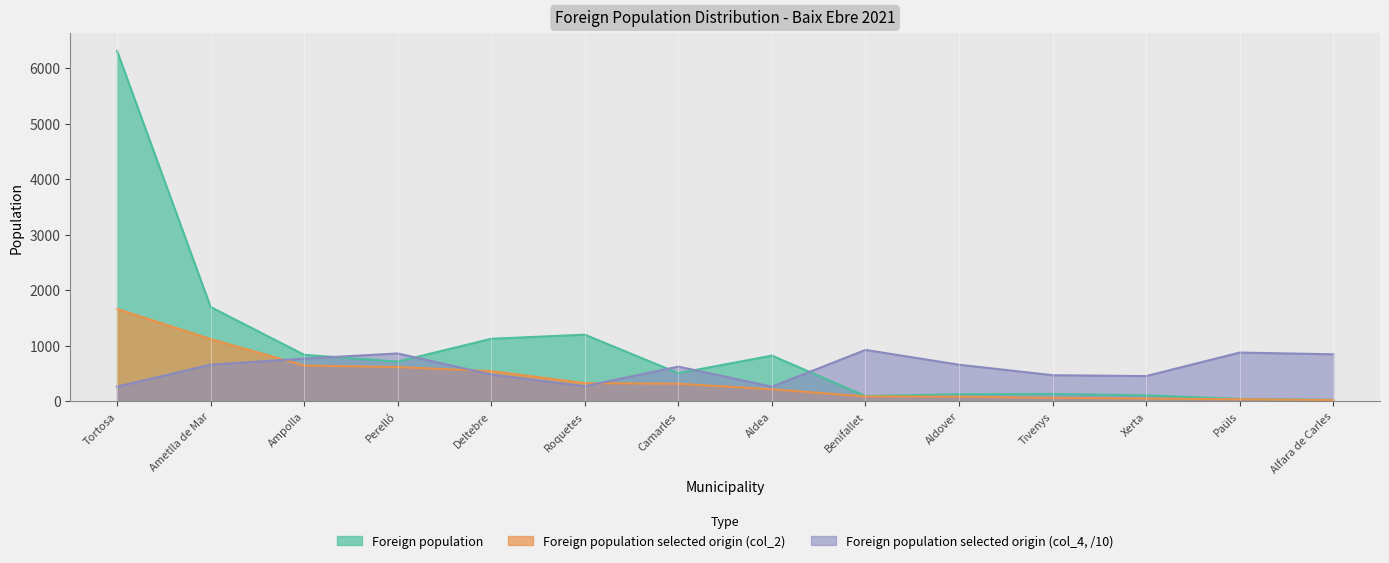

Which label corresponds to the largest value in the chart?

Tortosa